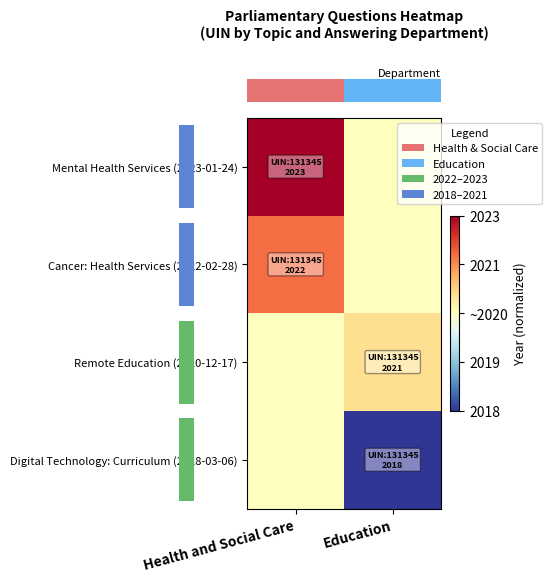

What is the total value across all series at Education?

-1.6